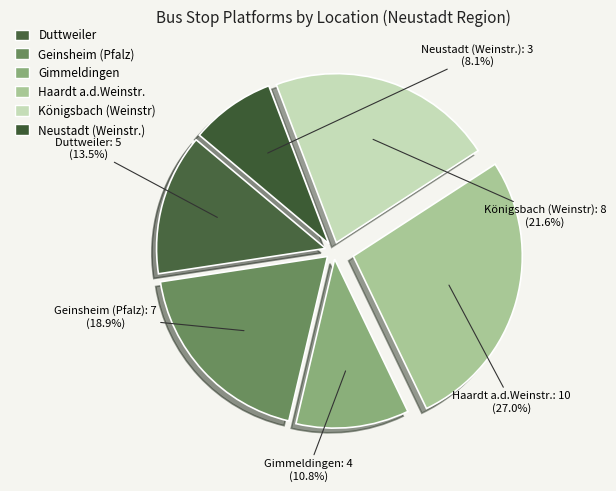

What percentage do Duttweiler and Neustadt (Weinstr.) together represent?

21.6%